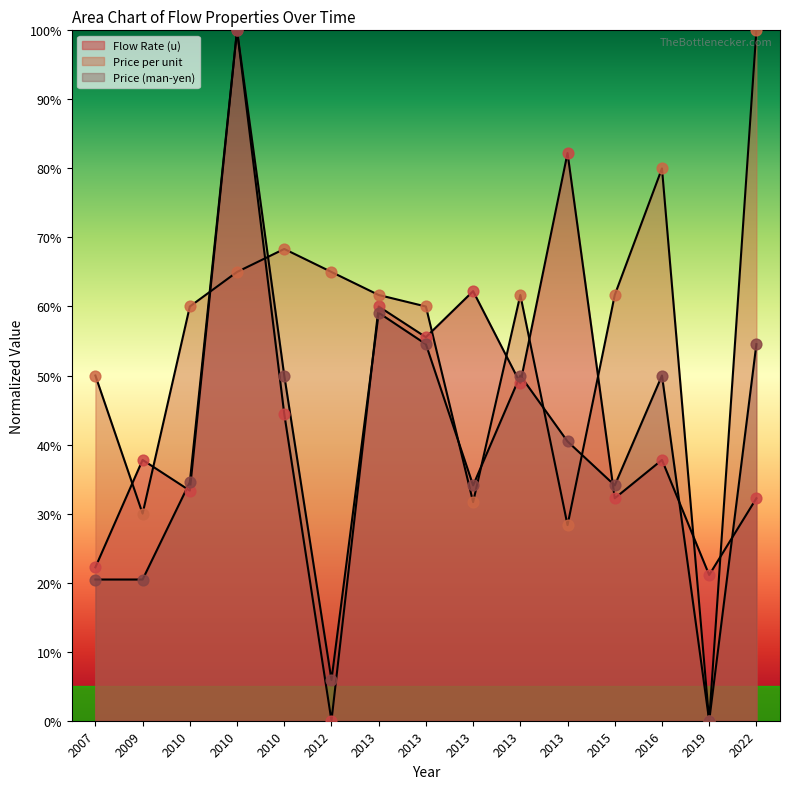

What are all the series names shown in the legend?

Flow Rate (u), Price per unit, Price (man-yen)